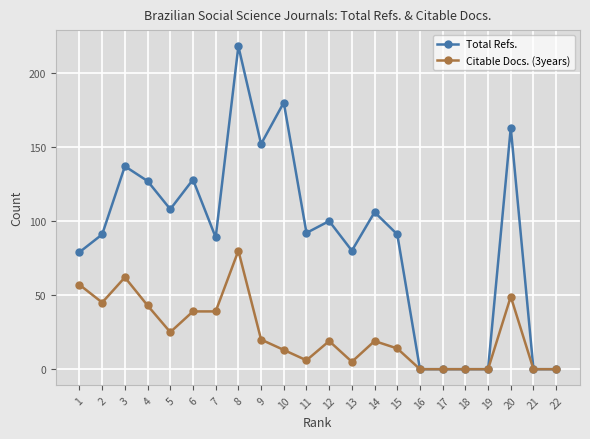

Between 1 and 15, which series saw the biggest shift?

Citable Docs. (3years)